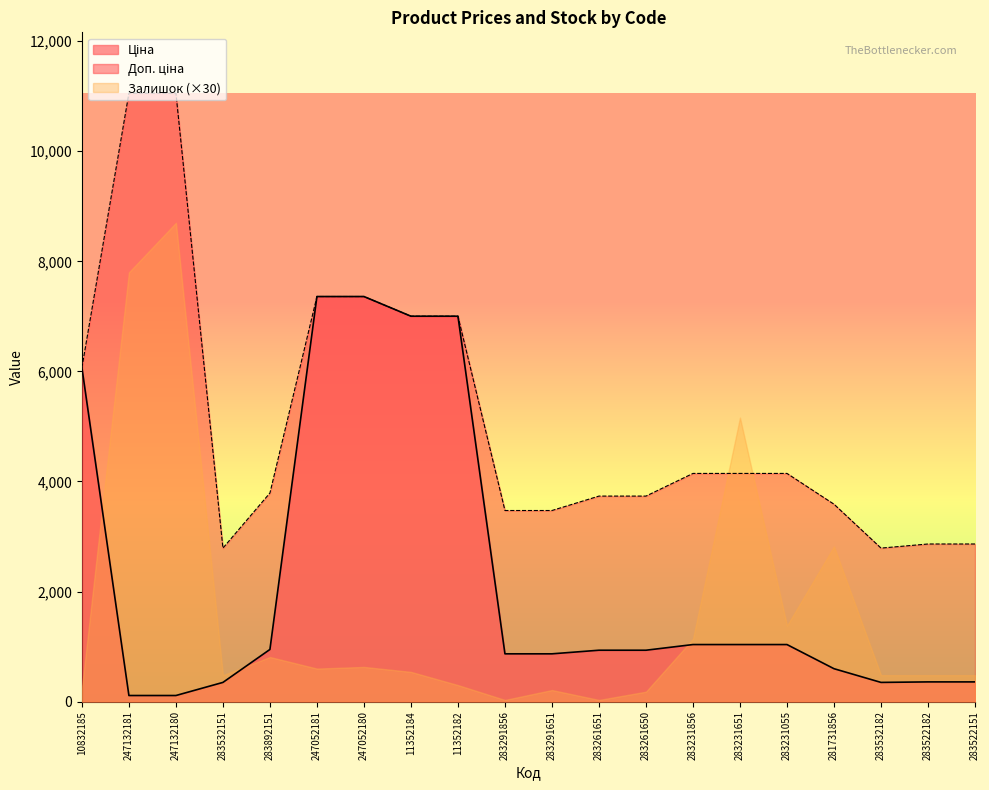

What is the maximum value for Залишок (×30)?

8700.0